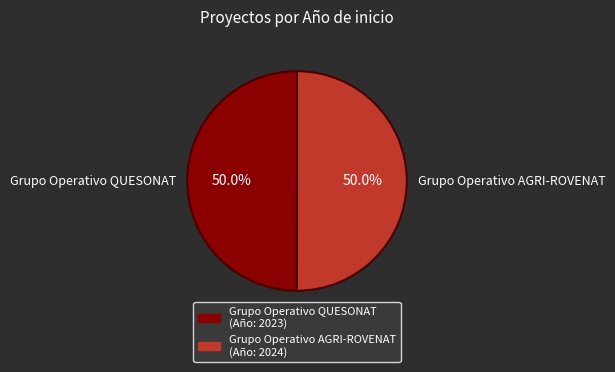

Approximately how many times larger is the value at Grupo Operativo AGRI-ROVENAT compared to Grupo Operativo QUESONAT?

1.0